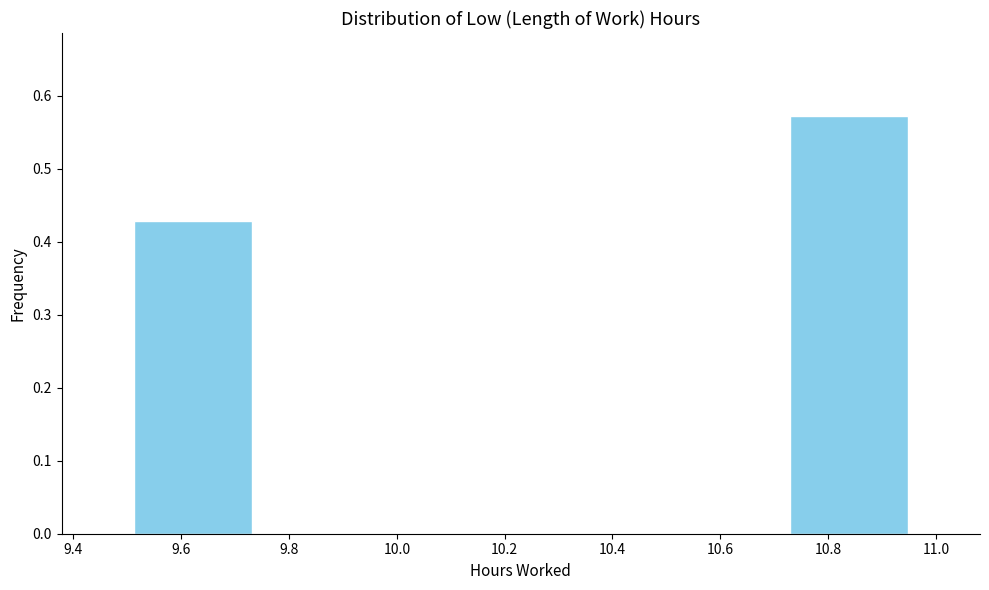

Reading left to right, list every bar in this chart as the range it spans on the x-axis followed by its height. Neither the bar edges nor the heights are printed on the chart, so give them approximately, as read against the axes.

9.50 to 9.74: 0.43
9.74 to 9.98: 0
9.98 to 10.24: 0
10.24 to 10.48: 0
10.48 to 10.72: 0
10.72 to 10.96: 0.57